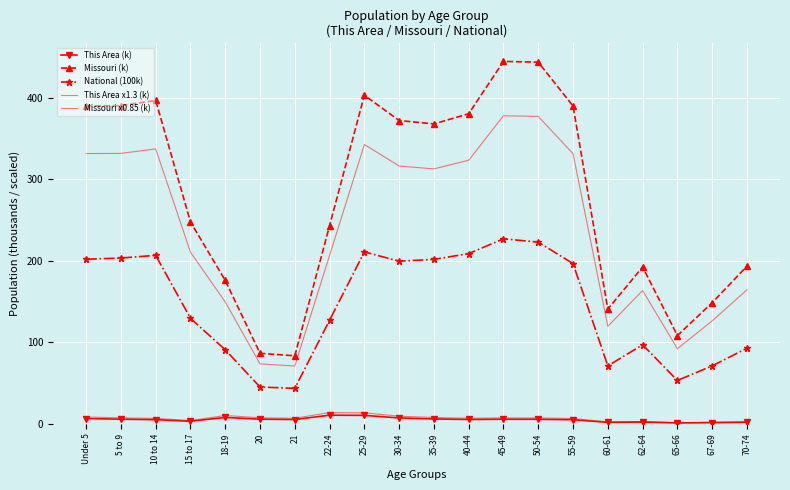

Between 62-64 and 20, which is larger?

20